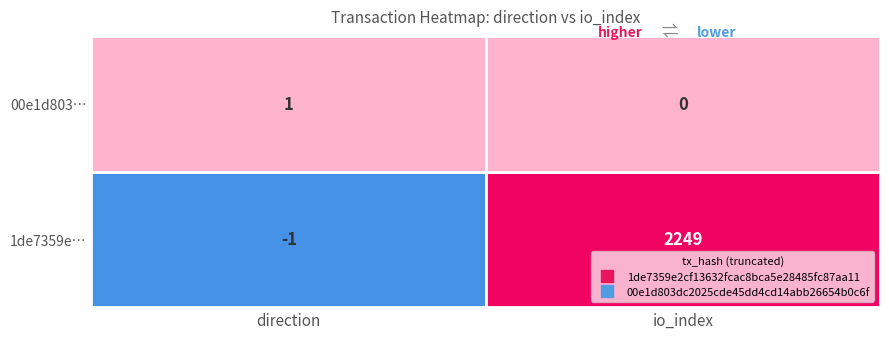

The 1de7359e2cf13632fcac8bca5e28485fc87aa11 series shows -1 at 0. True or false?

True